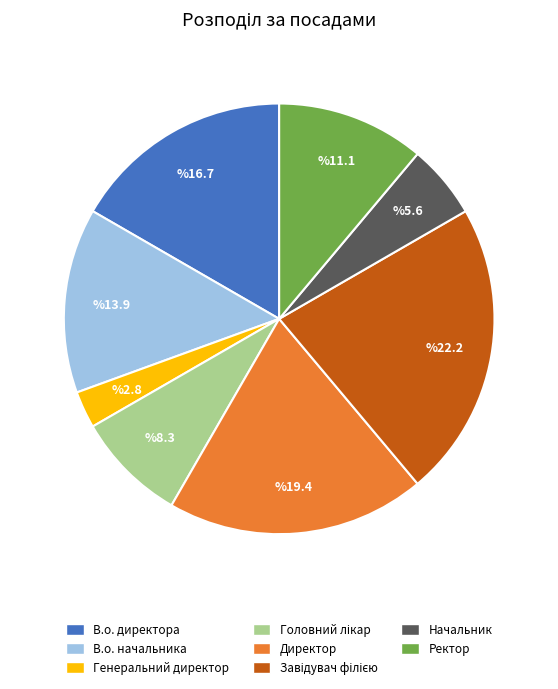

True or false: В.о. начальника accounts for 4% of the total.

False